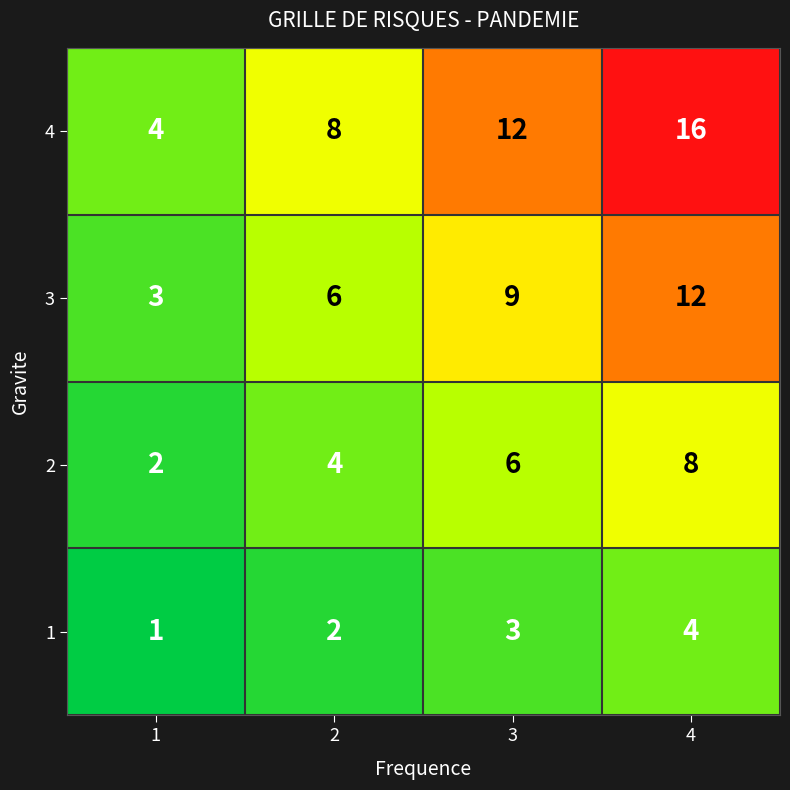

Rank the series by their average value, from highest to lowest.

4, 3, 2, 1